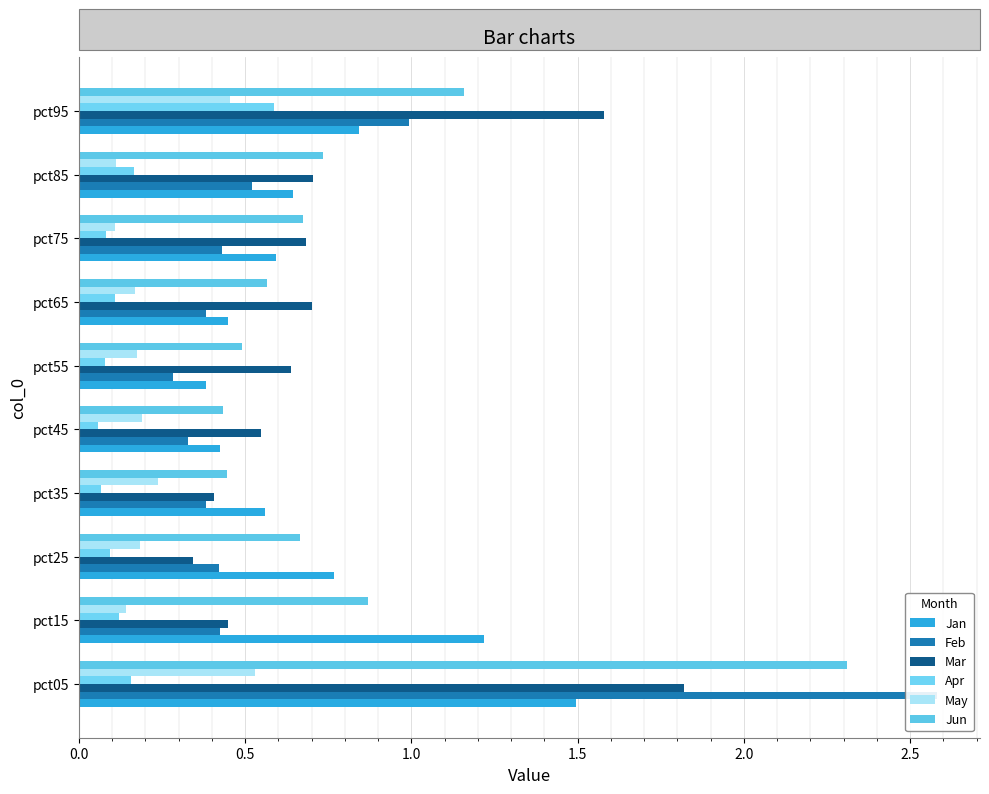

What is the value of the Apr bar at the 2nd from the left?

0.1